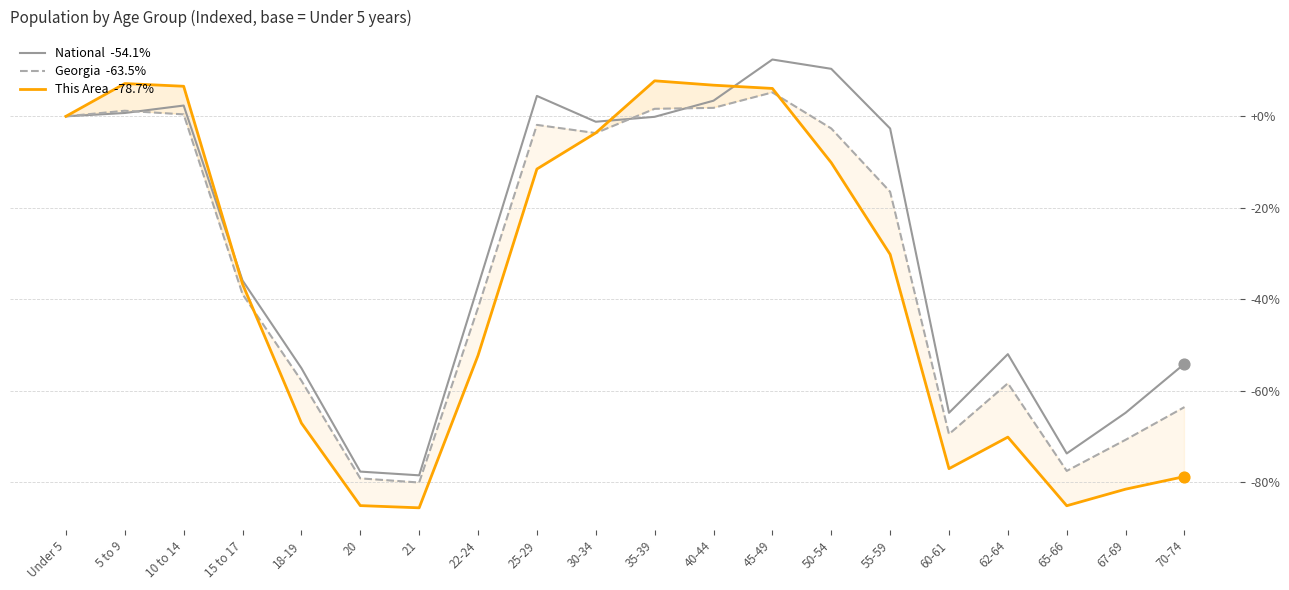

At which category is the sum across all series the highest?

45-49